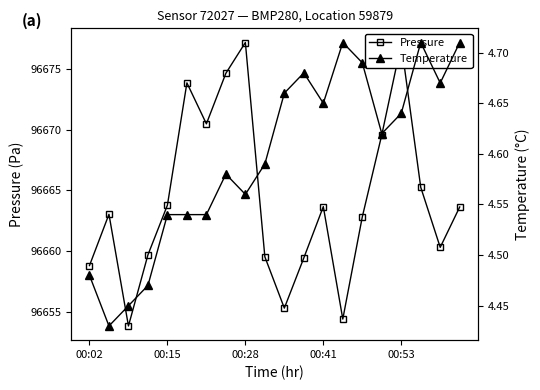

How many values in the Pressure series are below 96663?

9